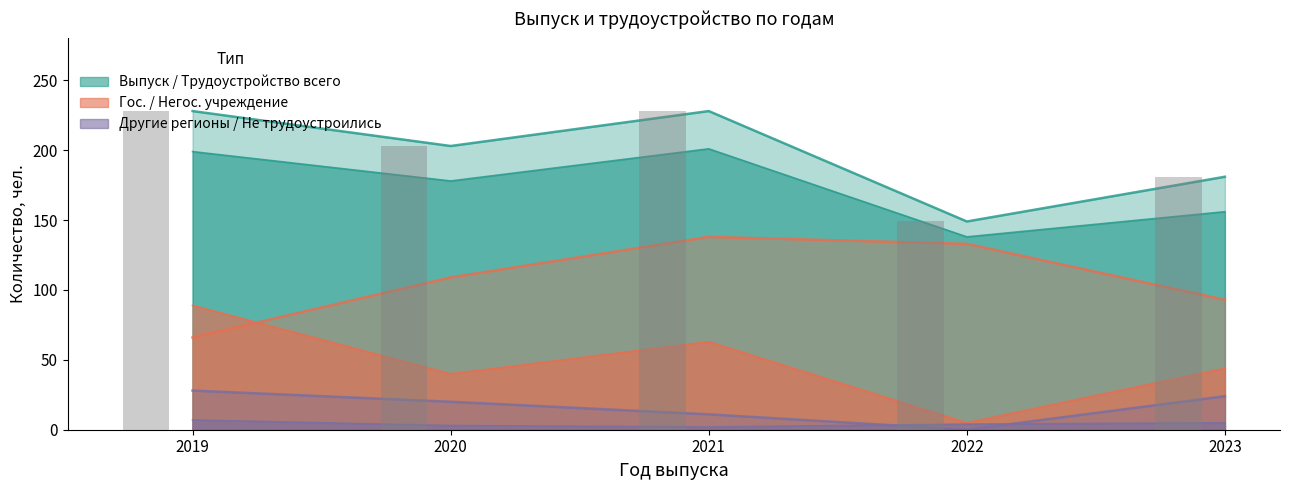

True or false: В негосударственное учреждение has a value of 117 at 2019.

False